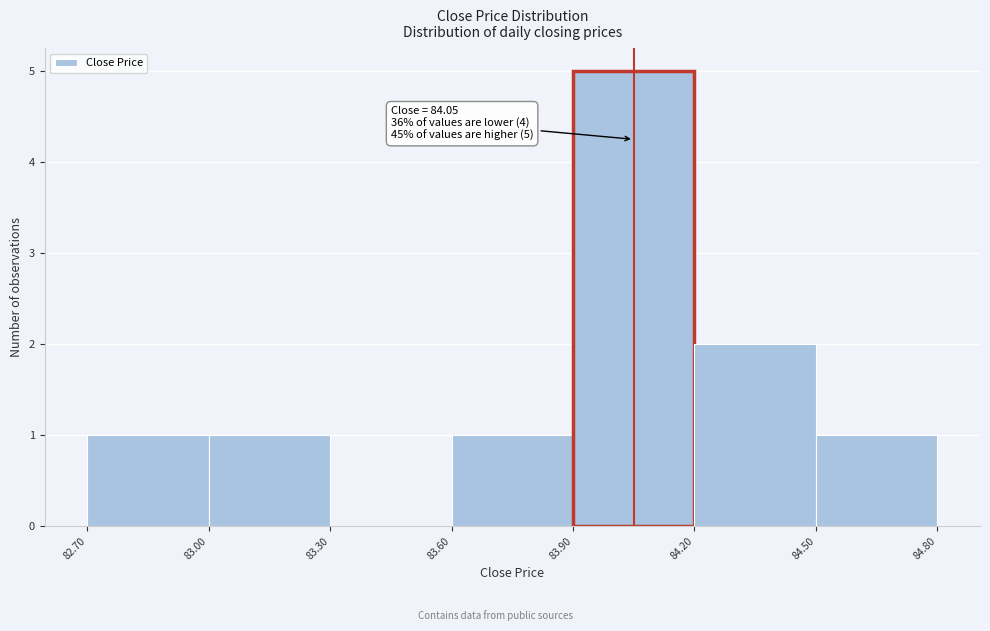

Over which range of the x-axis is the bar tallest?

83.90 to 84.20